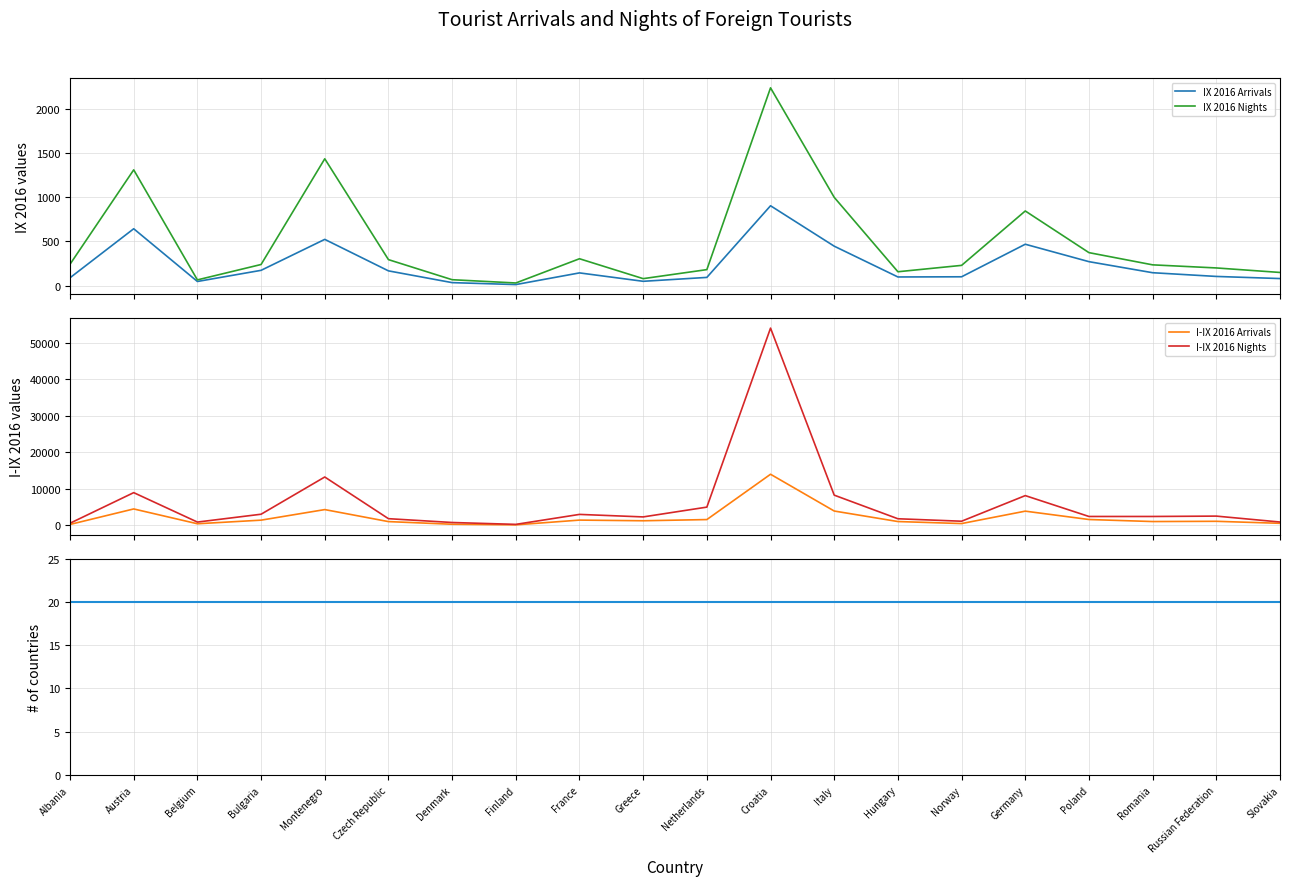

Reading left to right, extract all data points from this chart.

IX 2016 Arrivals: 89	643	47	173	523	167	34	12	144	49	93	903	446	98	100	468	271	146	104	80
IX 2016 Nights: 242	1309	65	239	1434	294	67	30	304	79	181	2236	998	157	229	844	373	235	200	149
I-IX 2016 Arrivals: 238	4482	423	1412	4306	1015	290	126	1428	1245	1572	13984	3911	1030	479	3877	1588	1030	1096	547
I-IX 2016 Nights: 566	8949	885	3035	13232	1816	770	254	2987	2299	4983	54016	8262	1793	1119	8136	2419	2419	2521	899
# of countries: 20	20	20	20	20	20	20	20	20	20	20	20	20	20	20	20	20	20	20	20